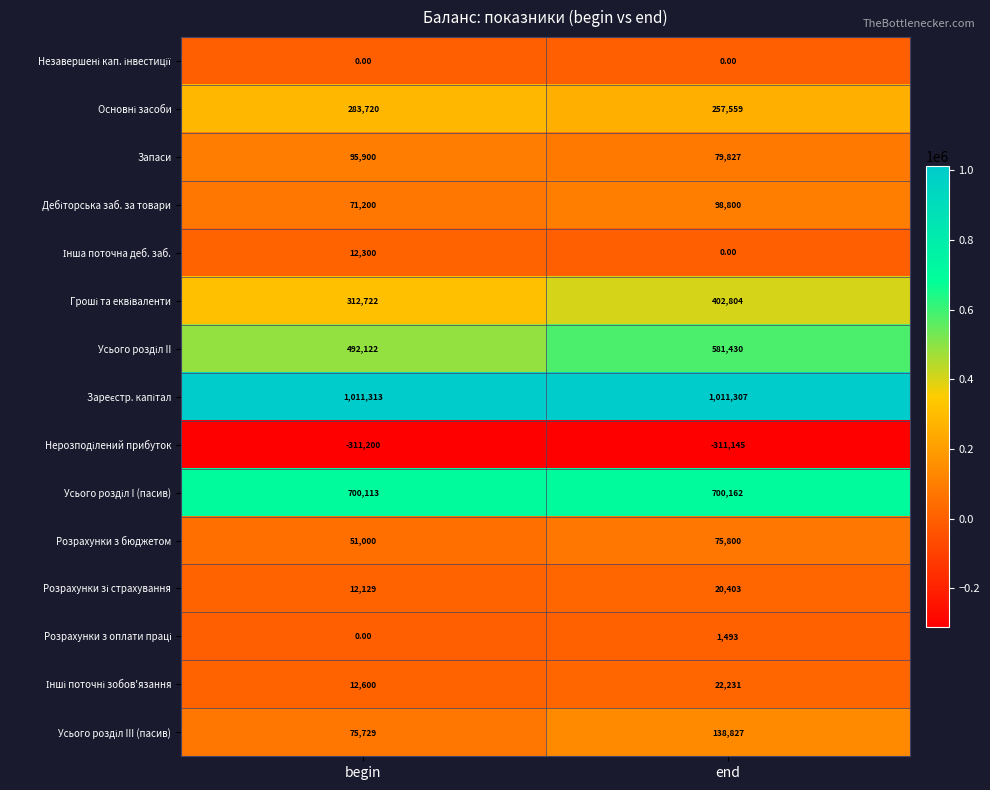

List the labels in order of Розрахунки з бюджетом value, largest first.

end, begin